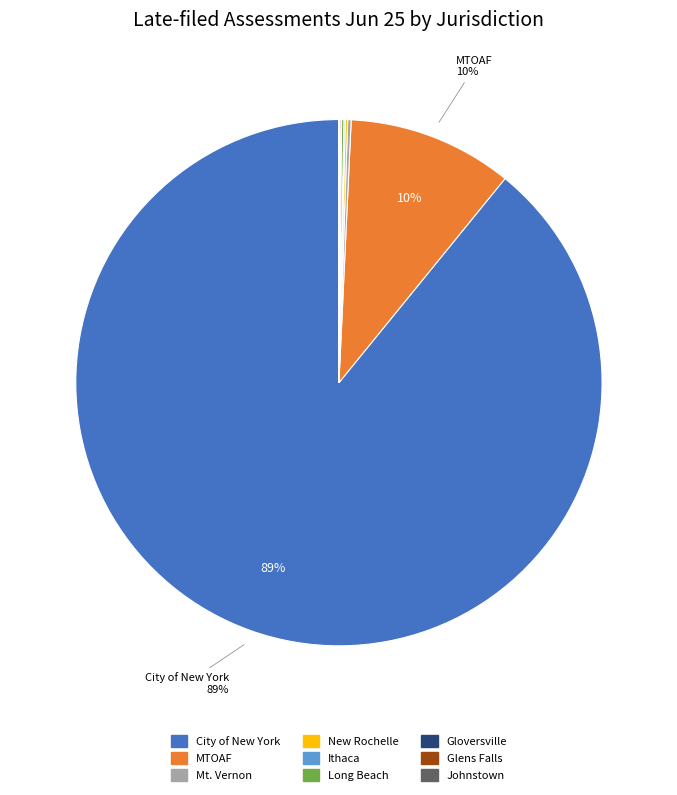

What percentage is the MTOAF slice, to the nearest percent?

10%